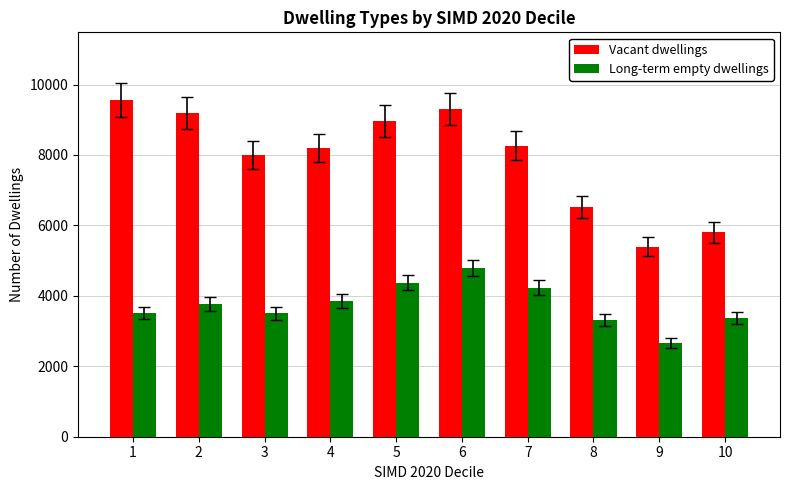

What is the average value of the Long-term empty dwellings series?

3736